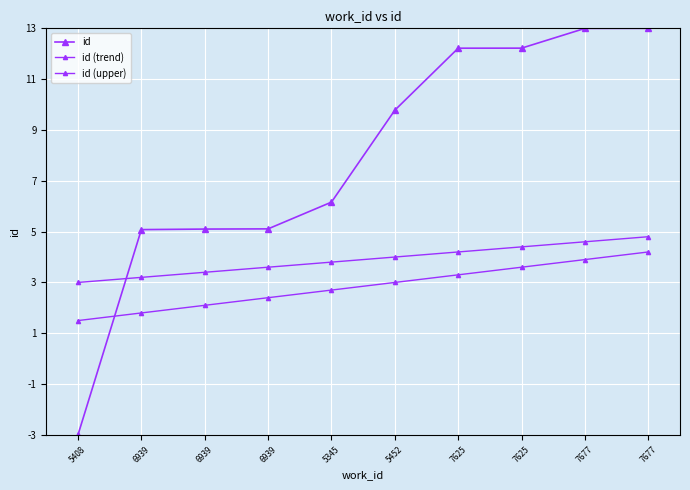

What is the sum of the id (upper) values at 6939 and 7677?

8.4